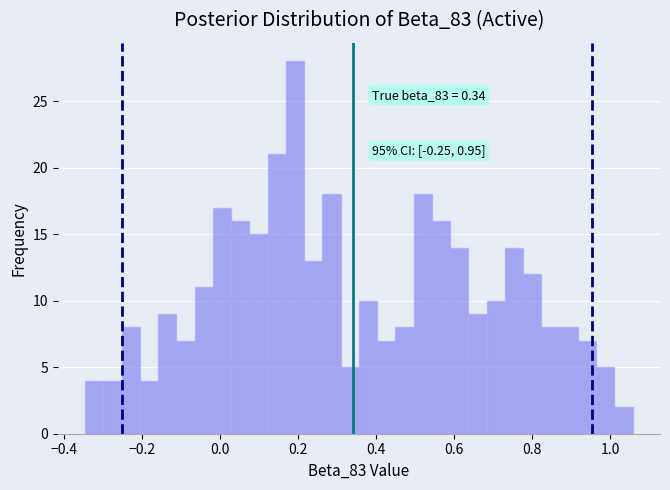

Around what value on the x-axis is the tallest bar? Give the approximate position of its centre, as read against the axis.

0.20